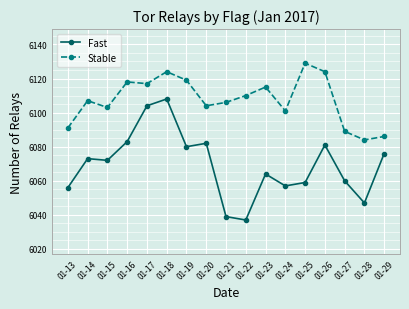

How many data points in Stable are less than 6107?

8